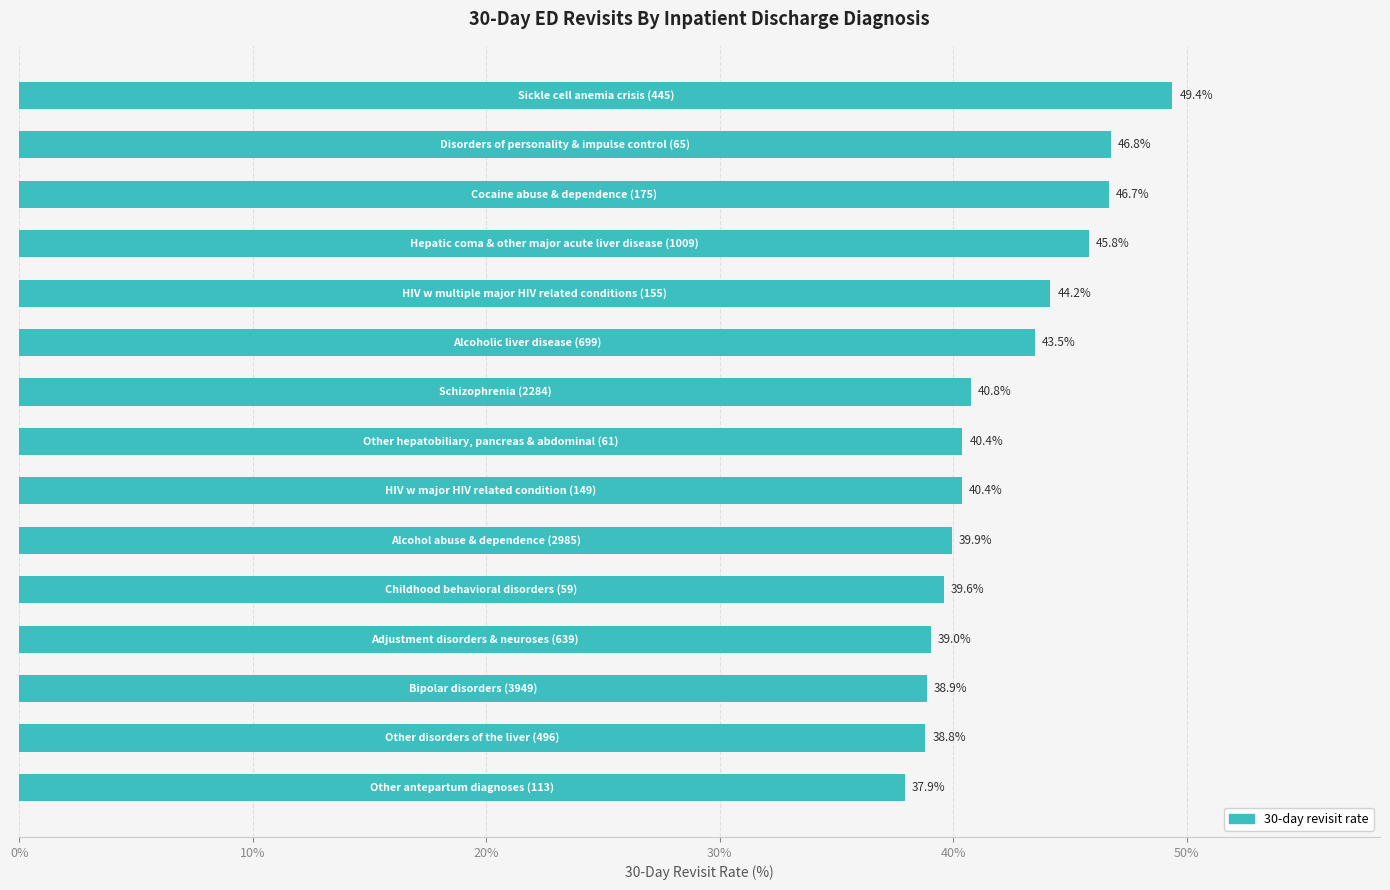

What is the value of the 7th bar from the top?

40.8